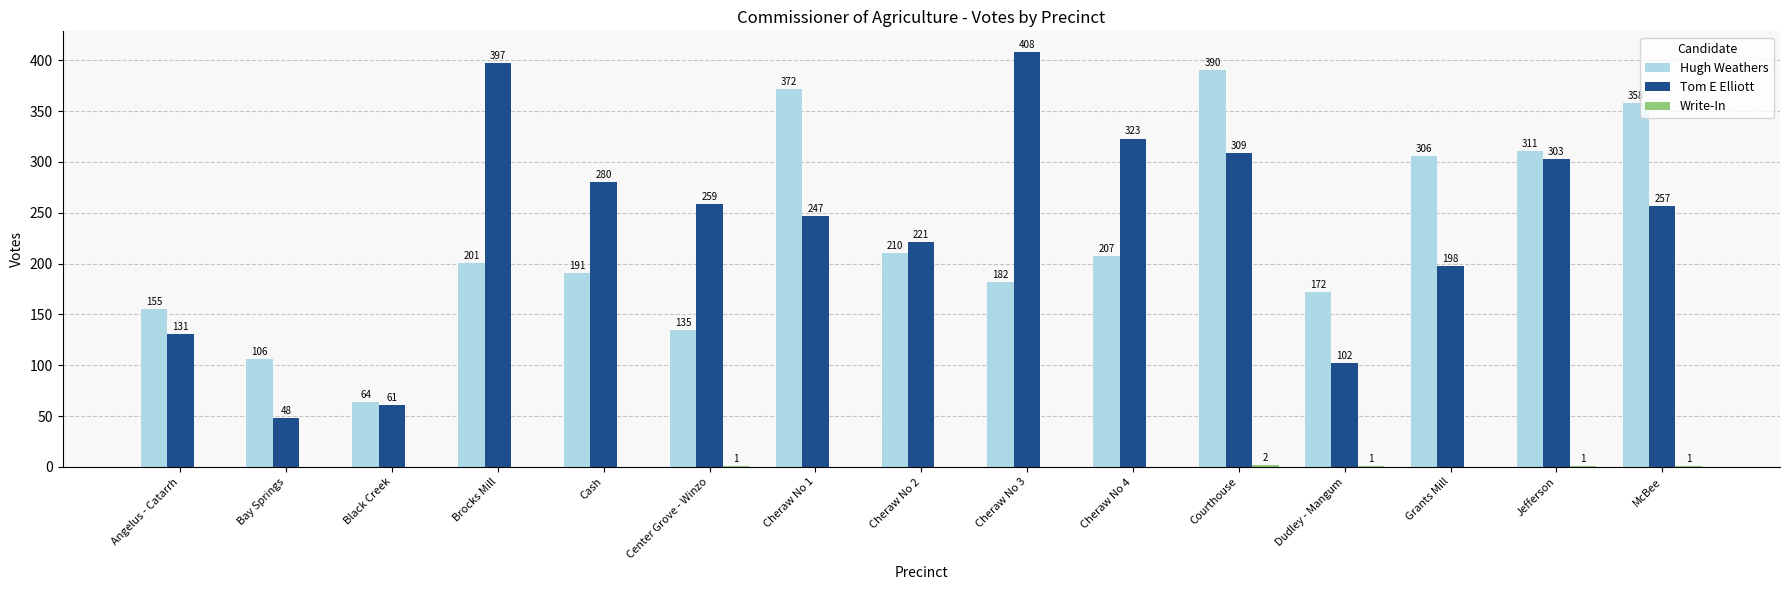

Read the Tom E Elliott value at Cheraw No 2, to the nearest 50.

200